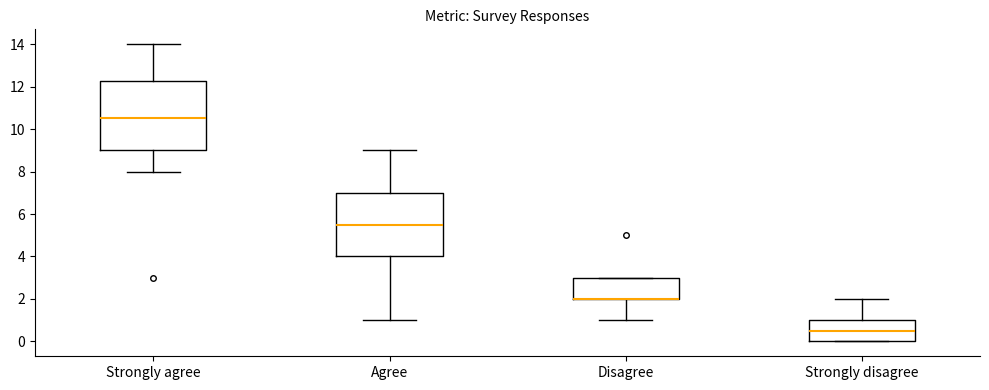

Comparing the boxes themselves (not the whiskers), which one is the tallest?

Strongly agree